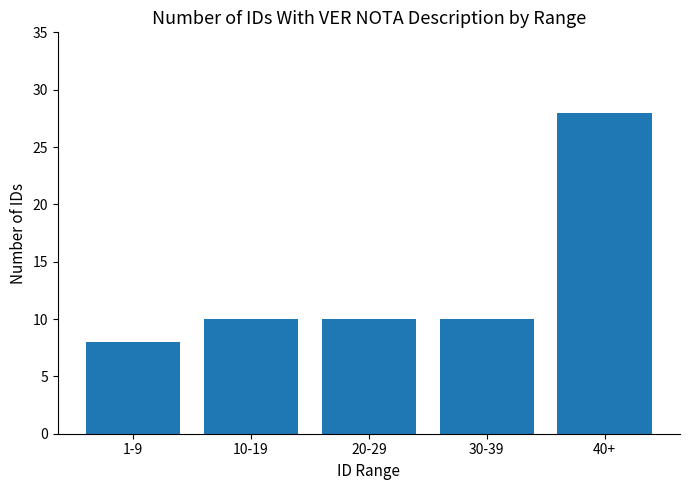

What is the difference between the second highest and minimum values?

2